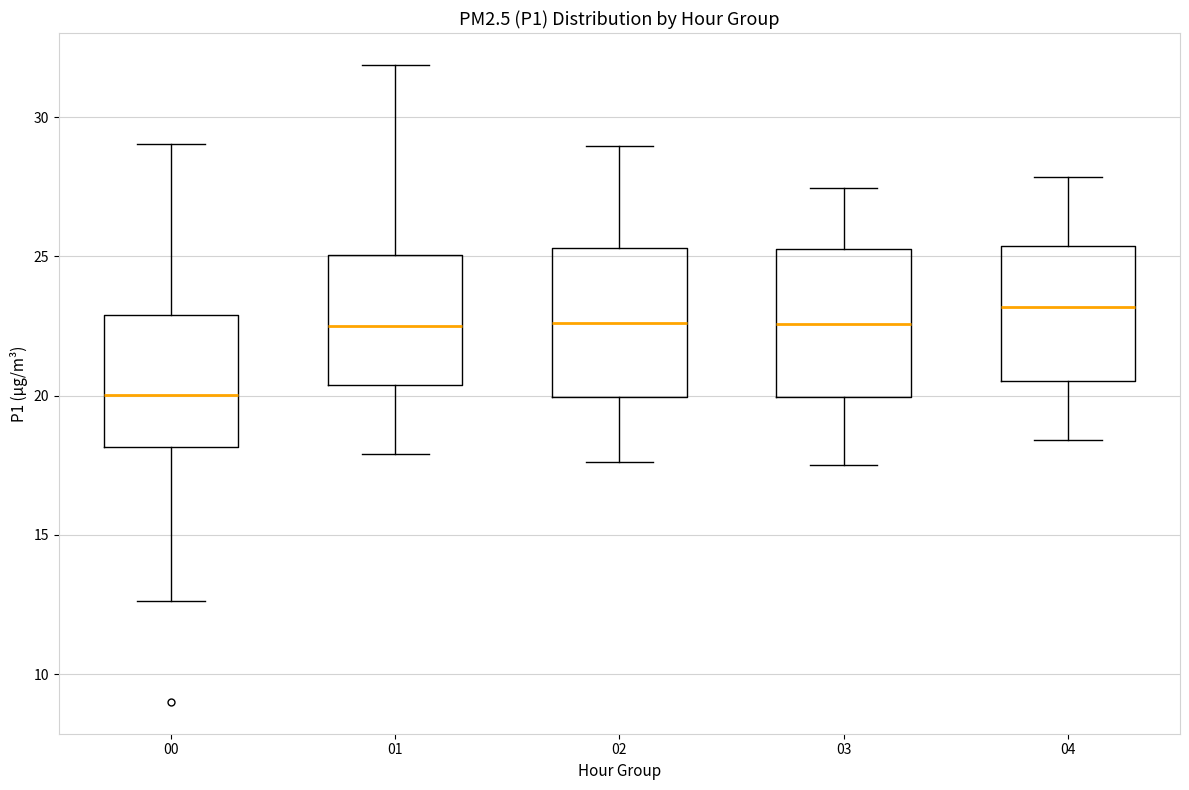

Reading left to right, transcribe this box plot: for each box, give where its median line is, the range the box spans, and where its two whiskers end, as read against the y-axis. The values are not printed on the chart, so give them approximately, as read against the axis.

00: median 20.0, box 18.0 to 23.0, whiskers 12.5 to 29.0
01: median 22.5, box 20.5 to 25.0, whiskers 18.0 to 32.0
02: median 22.5, box 20.0 to 25.5, whiskers 17.5 to 29.0
03: median 22.5, box 20.0 to 25.5, whiskers 17.5 to 27.5
04: median 23.0, box 20.5 to 25.5, whiskers 18.5 to 28.0